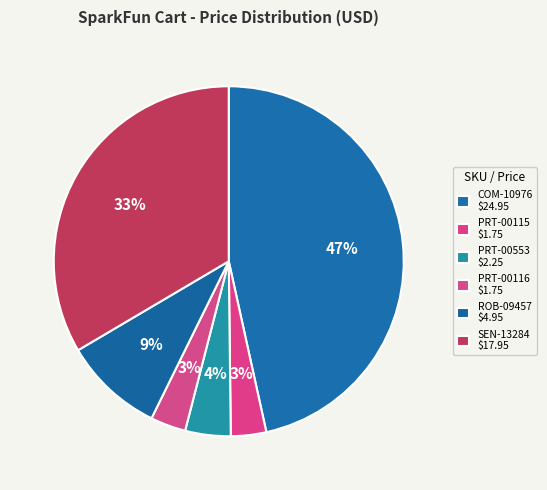

Approximately how many times larger is the value at PRT-00553 compared to PRT-00115?

1.3